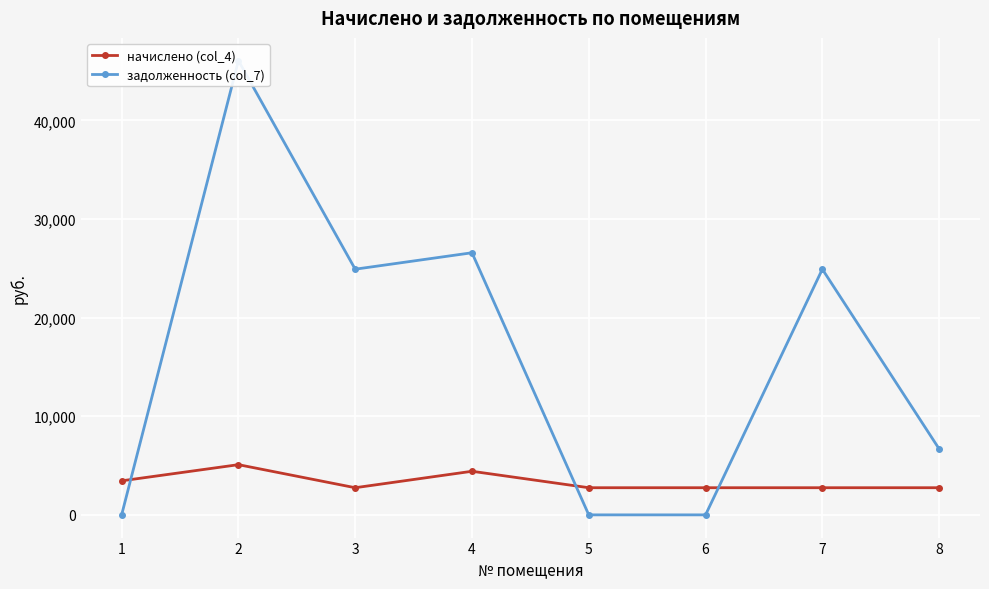

At which label does задолженность (col_7) first exceed 24907?

2